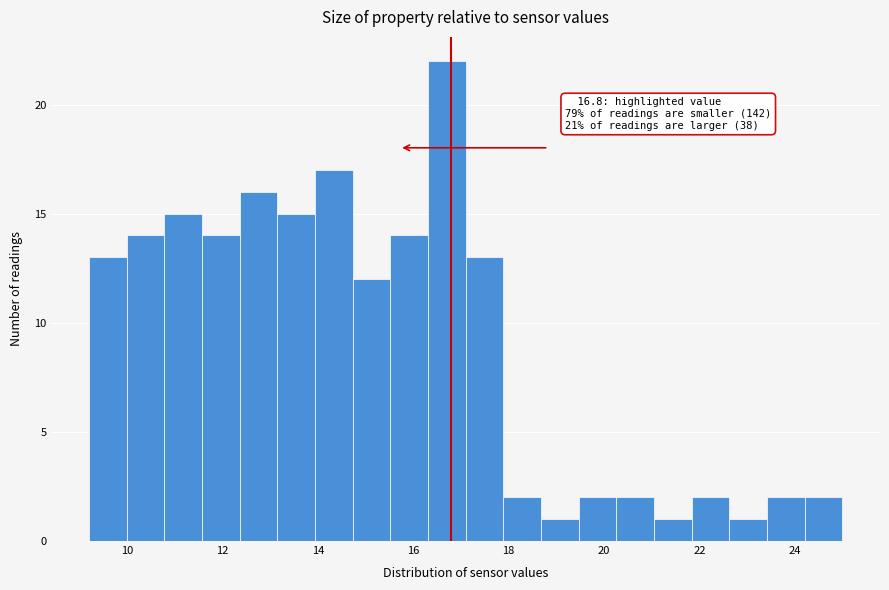

Around what value on the x-axis is the tallest bar? Give the approximate position of its centre, as read against the axis.

16.8